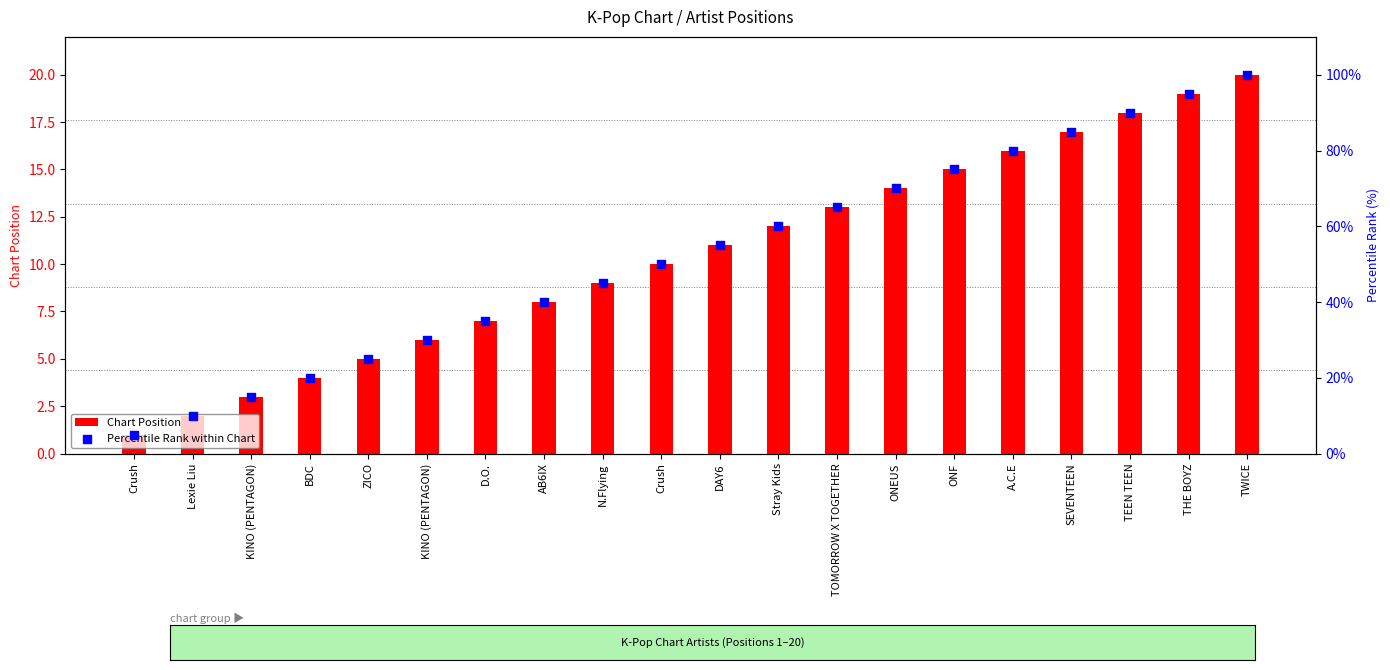

What is the total value across all series at Crush?

6.0